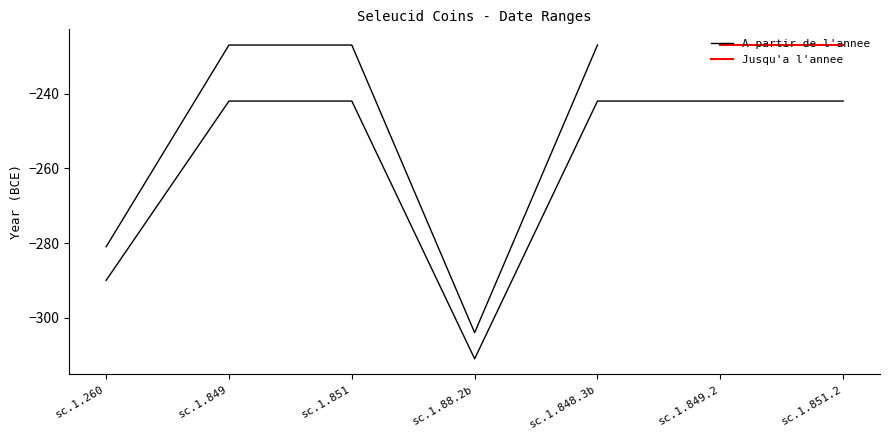

What is the change in value from sc.1.88.2b to sc.1.848.3b?

+69